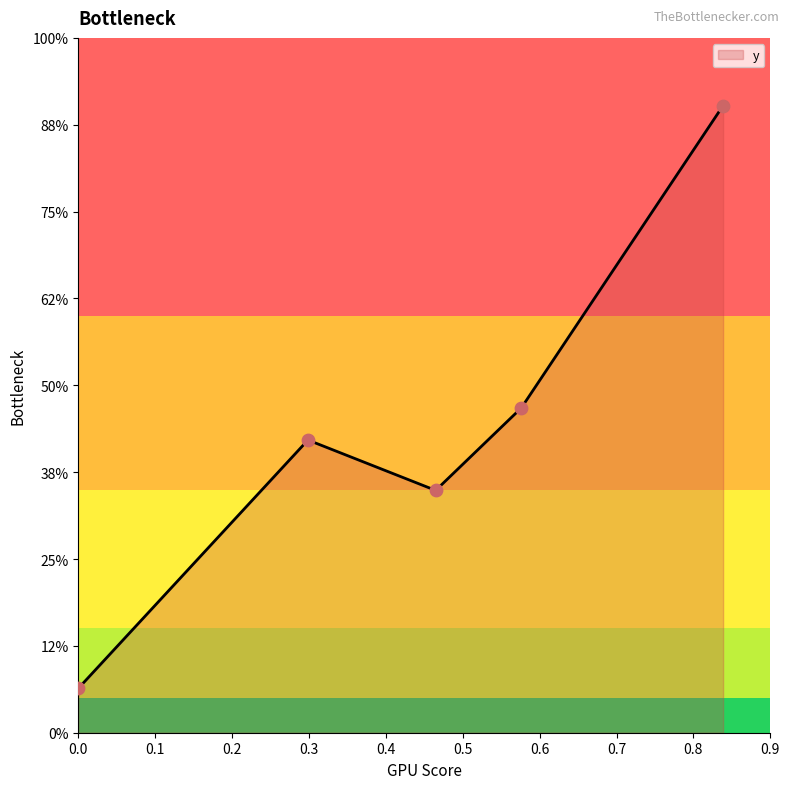

Does the chart have visible grid lines?

No